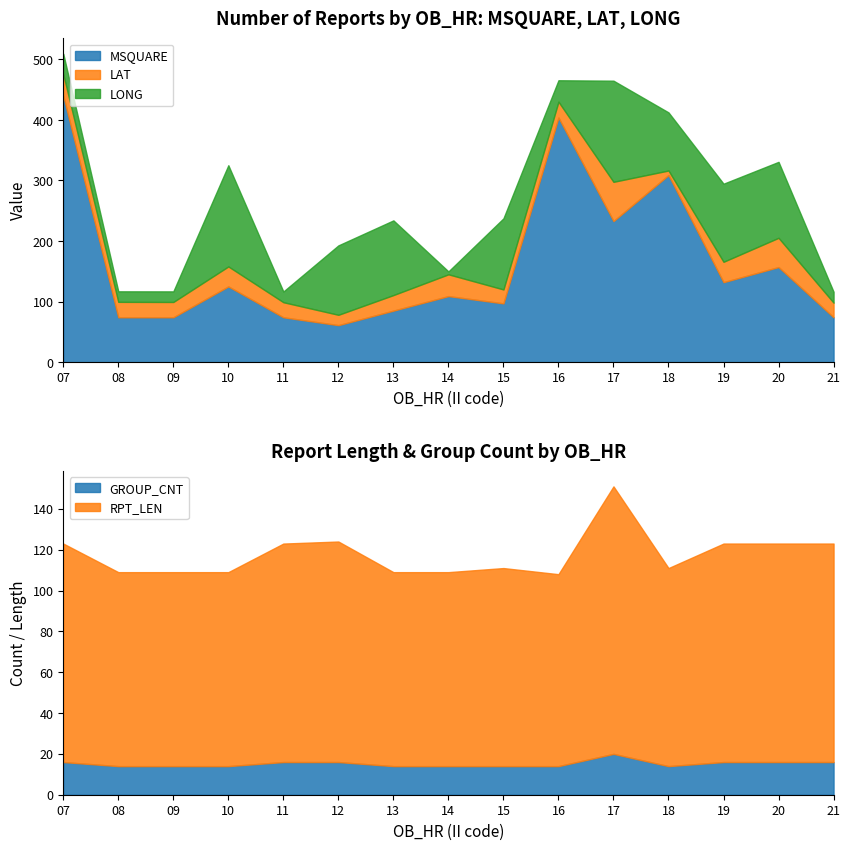

Does the chart display data point markers on the line(s)?

No